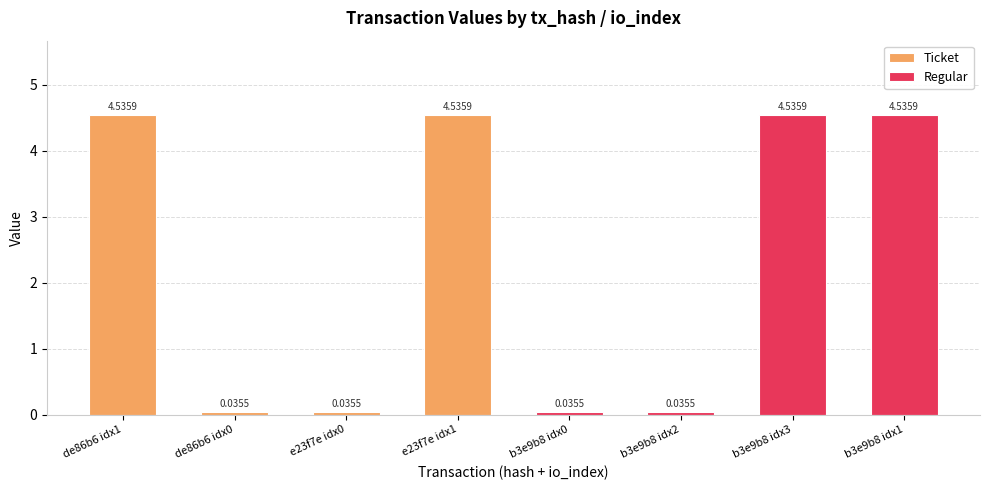

What are all the series names shown in the legend?

Ticket, Regular